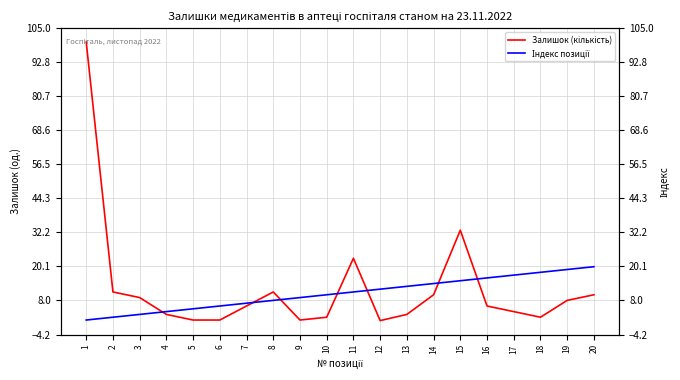

Which series has the largest total across all categories?

Залишок (кількість)